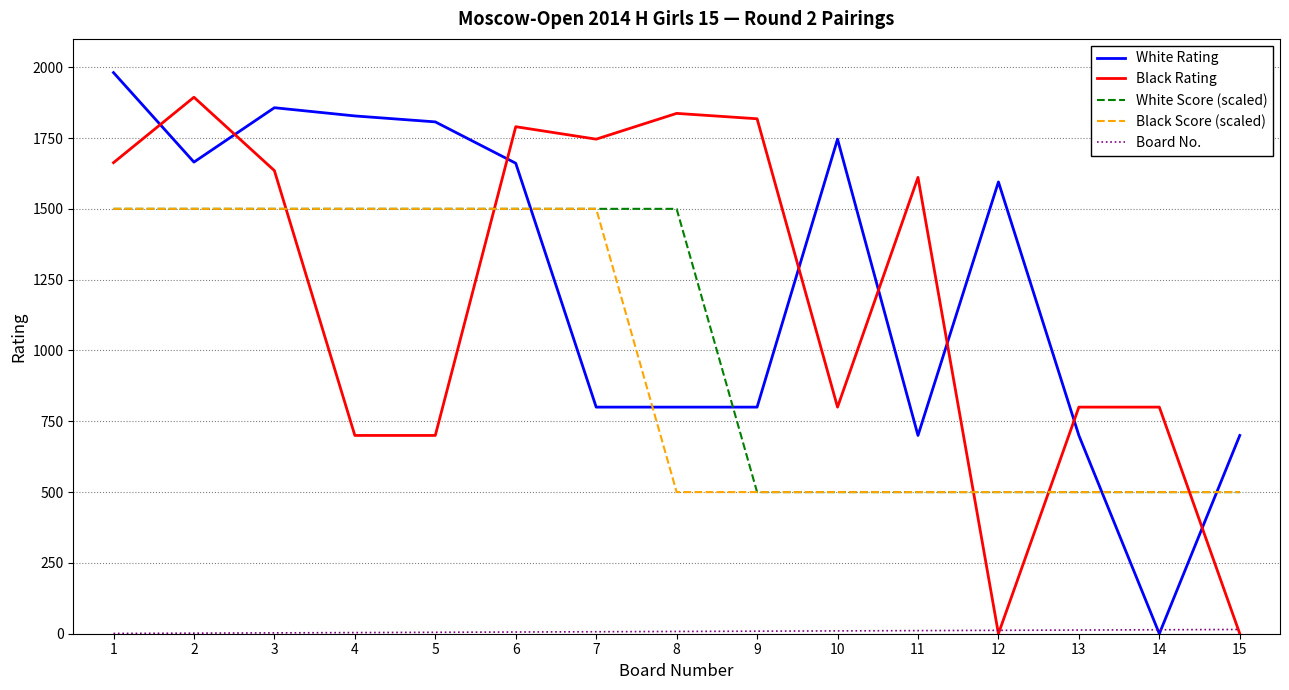

What is the maximum value for Black Rating?

1894